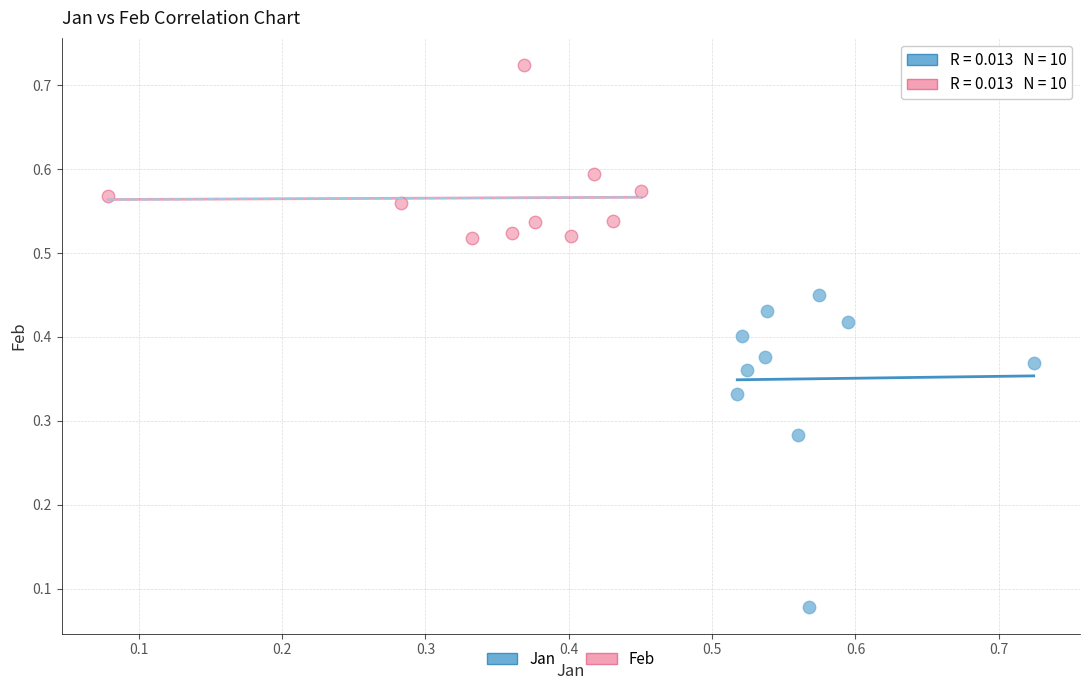

Which series has the largest Y range (max minus min)?

Jan